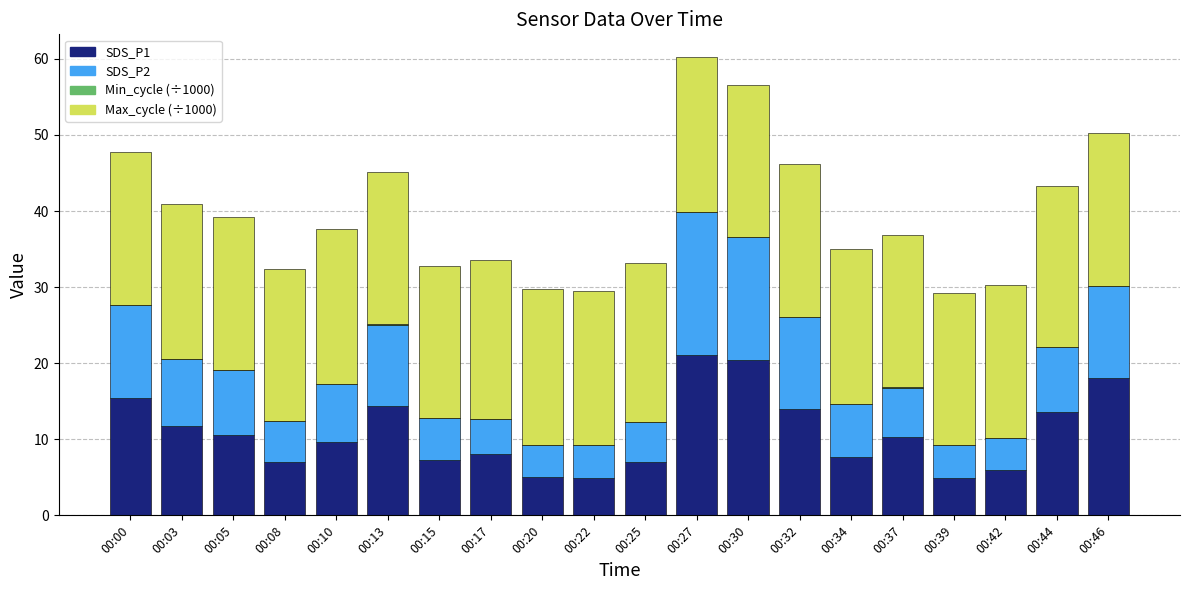

What is the highest value of the SDS_P1 series?

21.1